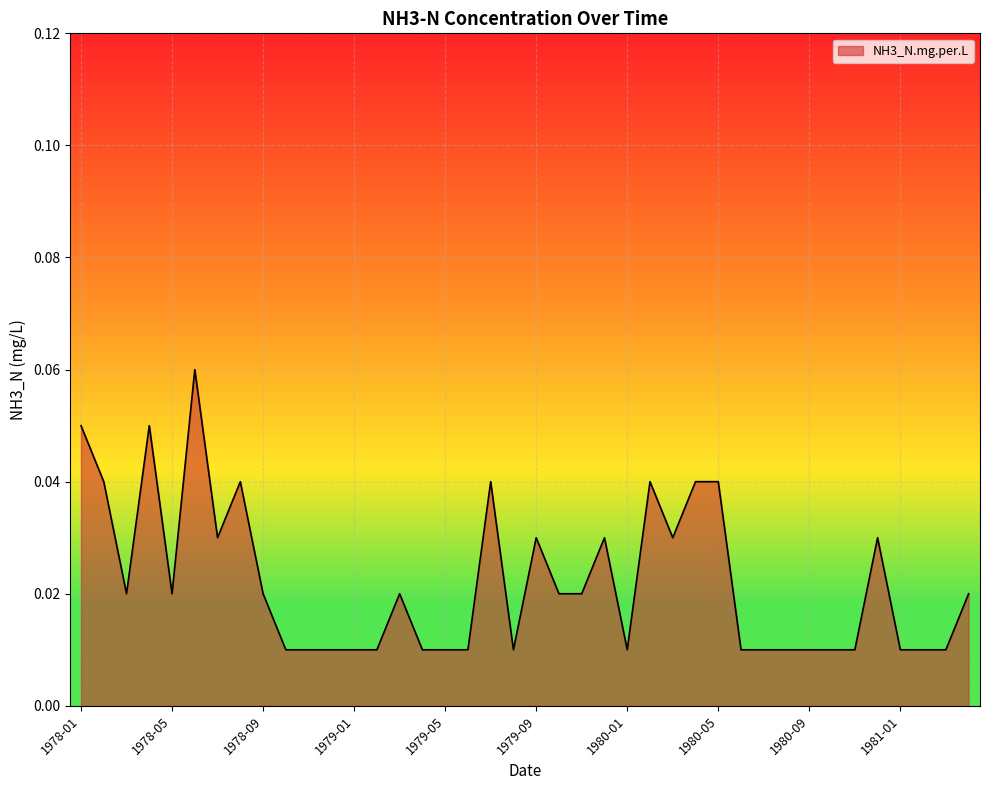

Reading right to left, transcribe all the data shown in this chart.

1981-04=0.0	1981-03=0.0	1981-02=0.0	1981-01=0.0	1980-12=0.0	1980-11=0.0	1980-10=0.0	1980-09=0.0	1980-08=0.0	1980-07=0.0	1980-06=0.0	1980-05=0.0	1980-04=0.0	1980-03=0.0	1980-02=0.0	1980-01=0.0	1979-12=0.0	1979-11=0.0	1979-10=0.0	1979-09=0.0	1979-08=0.0	1979-07=0.0	1979-06=0.0	1979-05=0.0	1979-04=0.0	1979-03=0.0	1979-02=0.0	1979-01=0.0	1978-12=0.0	1978-11=0.0	1978-10=0.0	1978-09=0.0	1978-08=0.0	1978-07=0.0	1978-06=0.1	1978-05=0.0	1978-04=0.1	1978-03=0.0	1978-02=0.0	1978-01=0.1